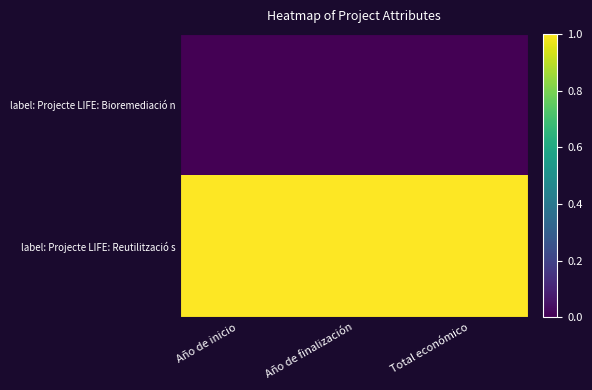

List the series in order of their overall mean, lowest first.

label: Projecte LIFE: Bioremediació n, label: Projecte LIFE: Reutilització s